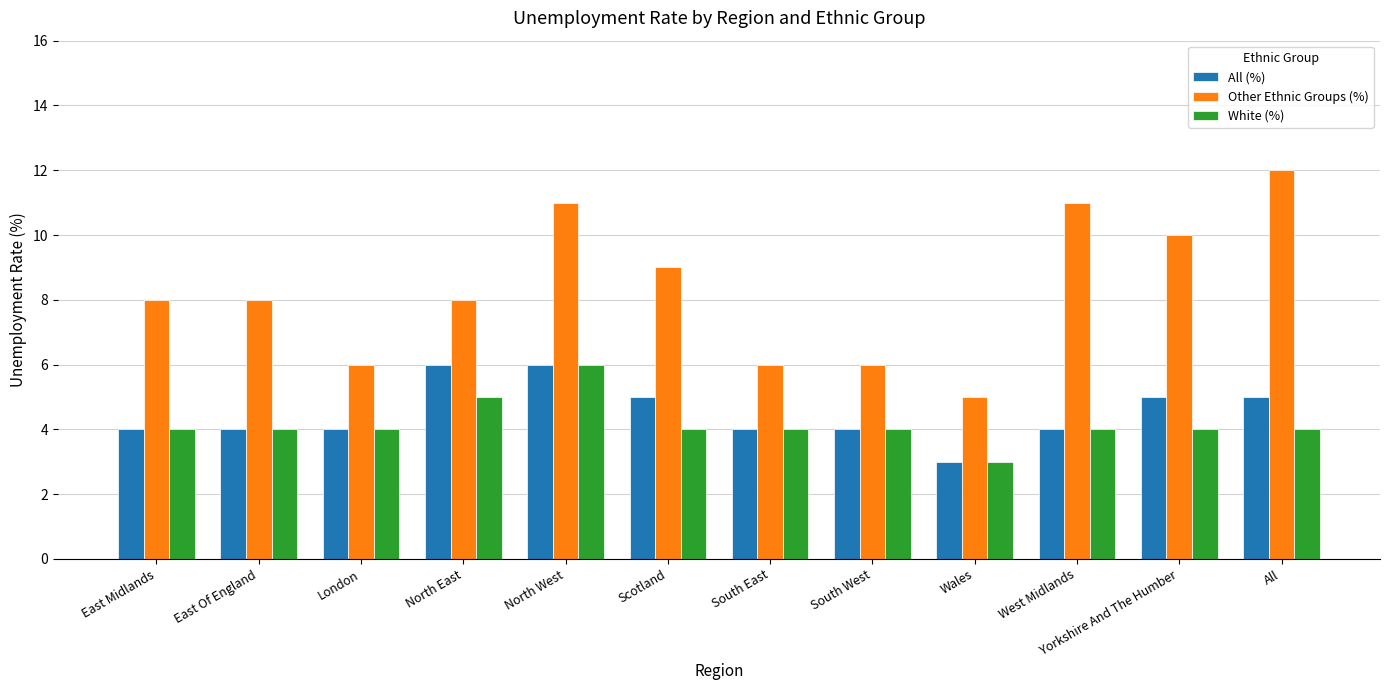

At which category is the sum across all series the highest?

North West